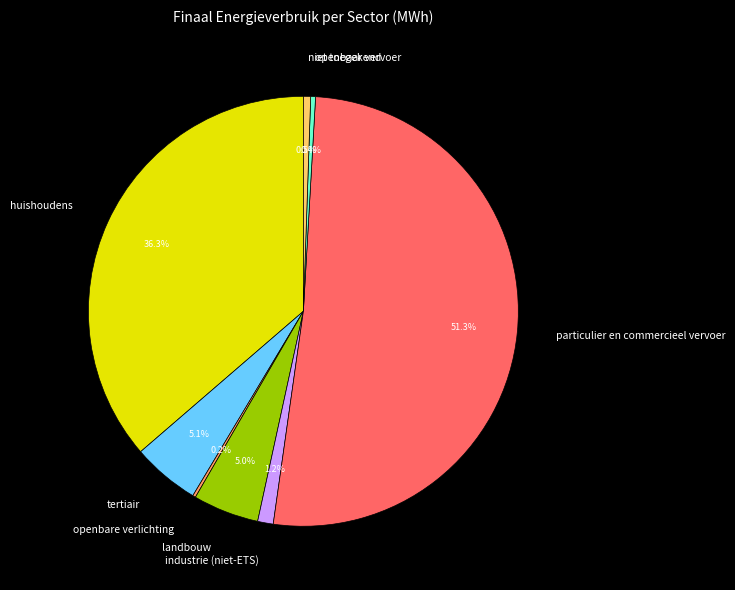

Which has a higher value, huishoudens or landbouw?

huishoudens